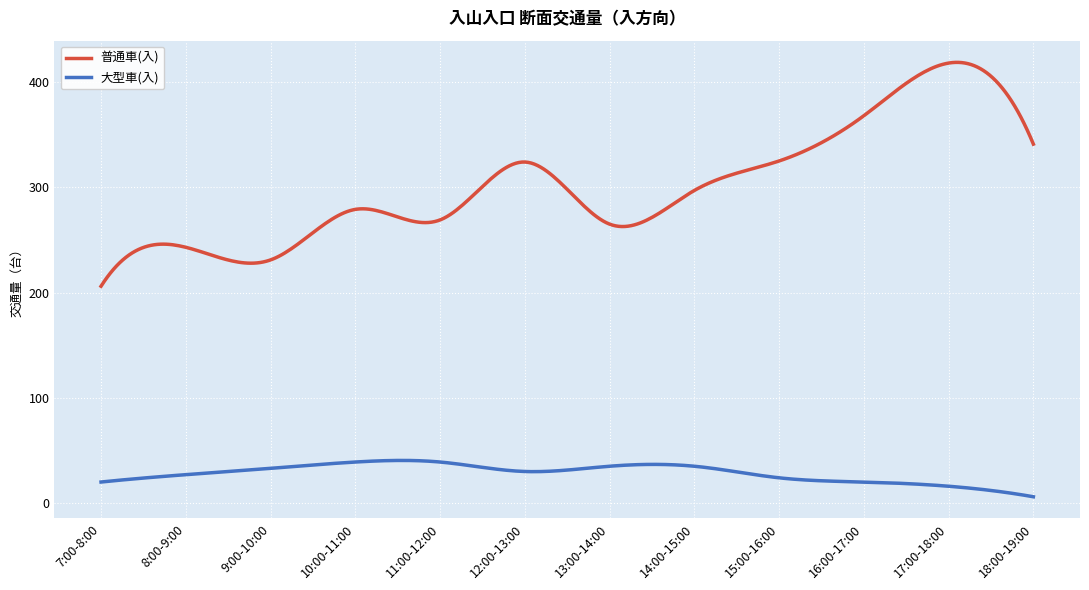

Which series has the largest total across all categories?

普通車(入)